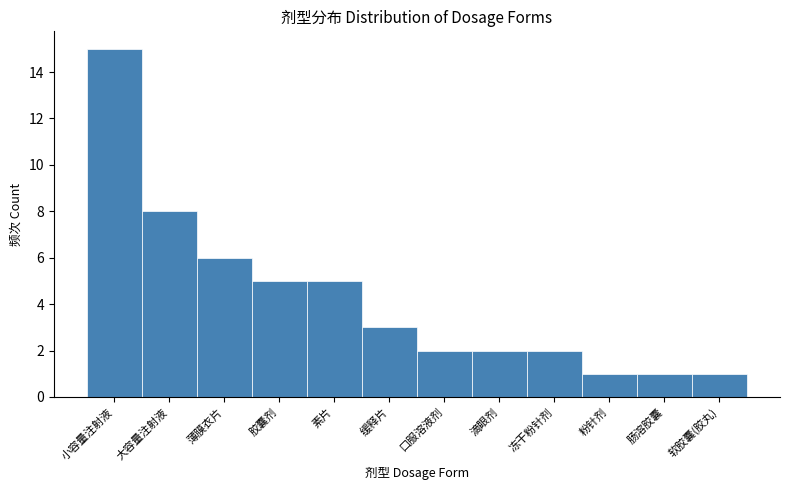

Reading left to right, transcribe all the data shown in this chart.

小容量注射液=15	大容量注射液=8	薄膜衣片=6	胶囊剂=5	素片=5	缓释片=3	口服溶液剂=2	滴眼剂=2	冻干粉针剂=2	粉针剂=1	肠溶胶囊=1	软胶囊(胶丸)=1